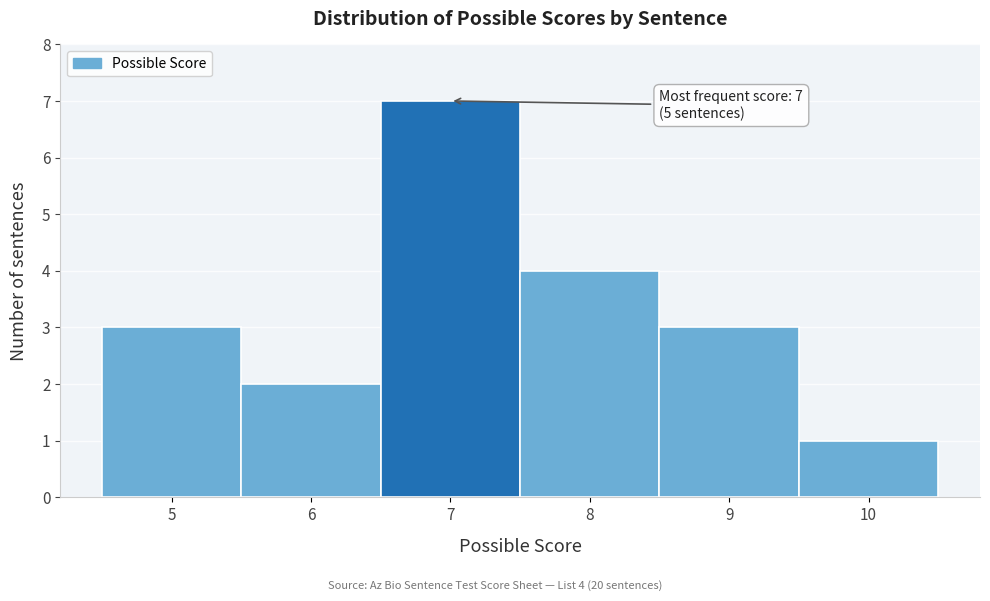

Over which range of the x-axis is the bar tallest?

6.5 to 7.5